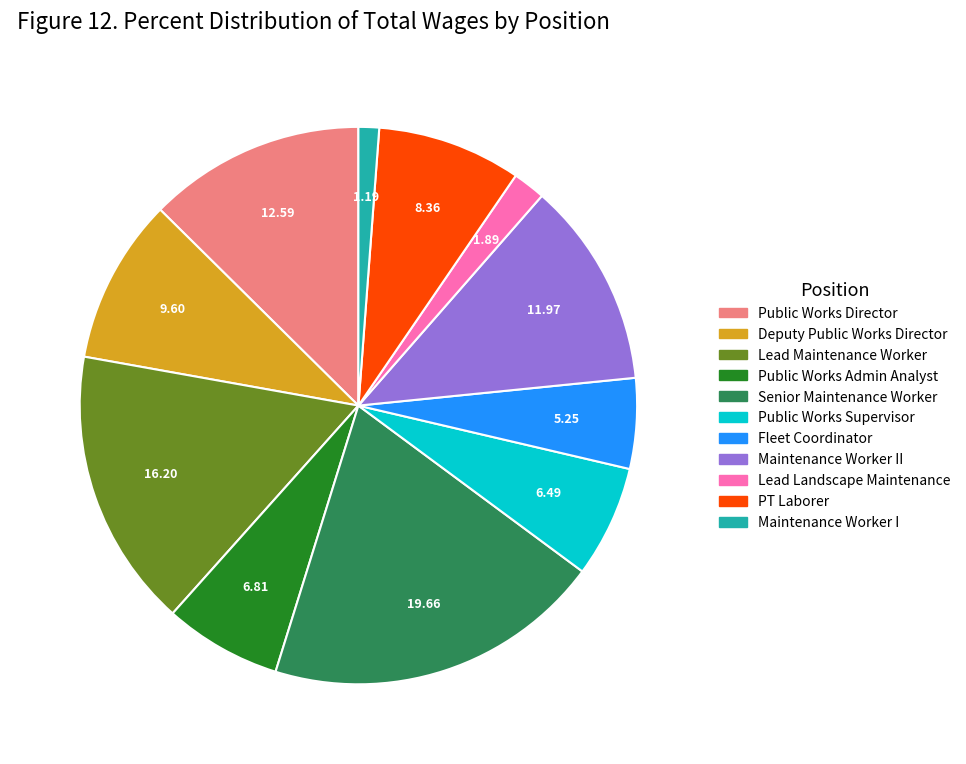

Is there any slice that represents more than half of the pie?

No